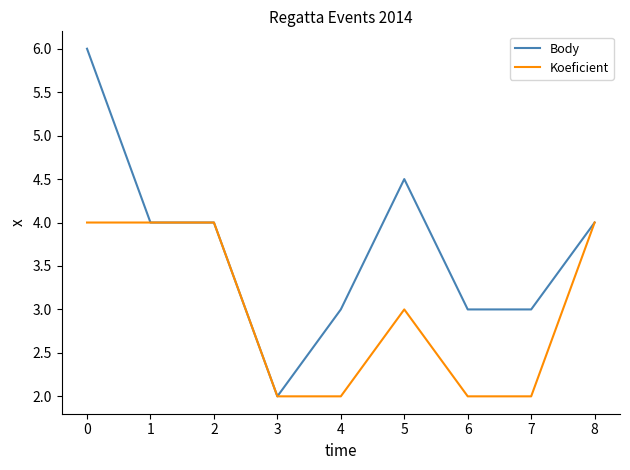

Where is Koeficient nearest to the value 3?

5